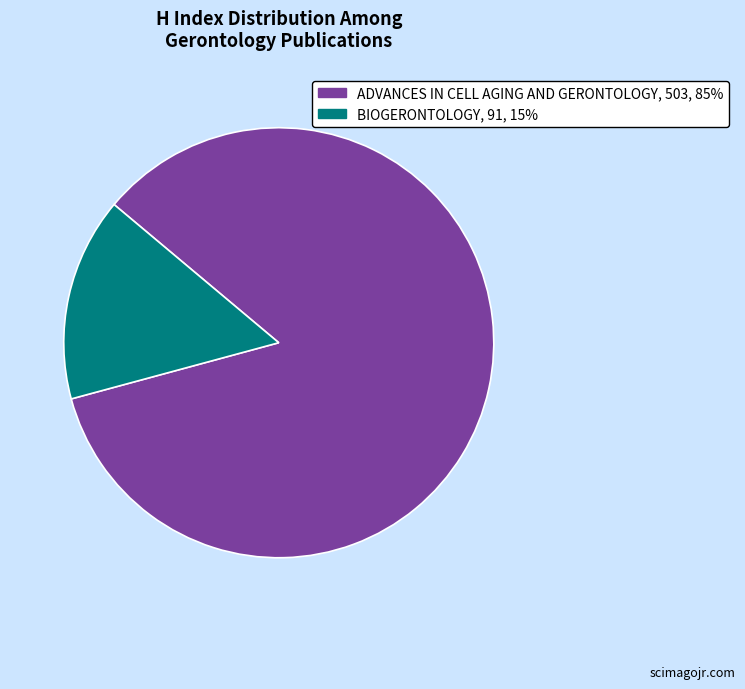

How many slices are in this pie chart?

2